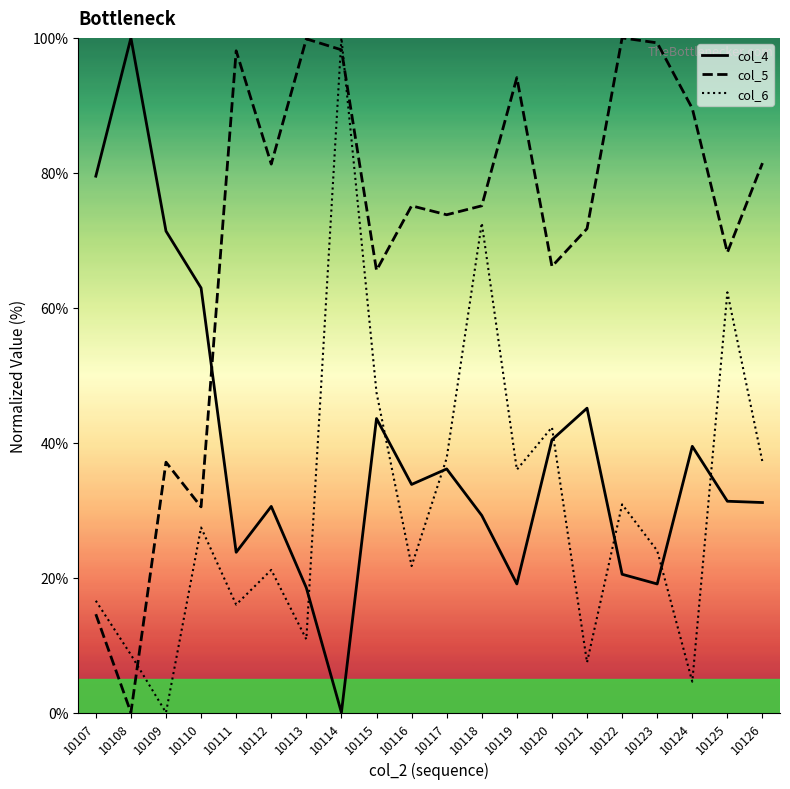

What is the difference between the maximum and second lowest values in the col_6 series?

95.4